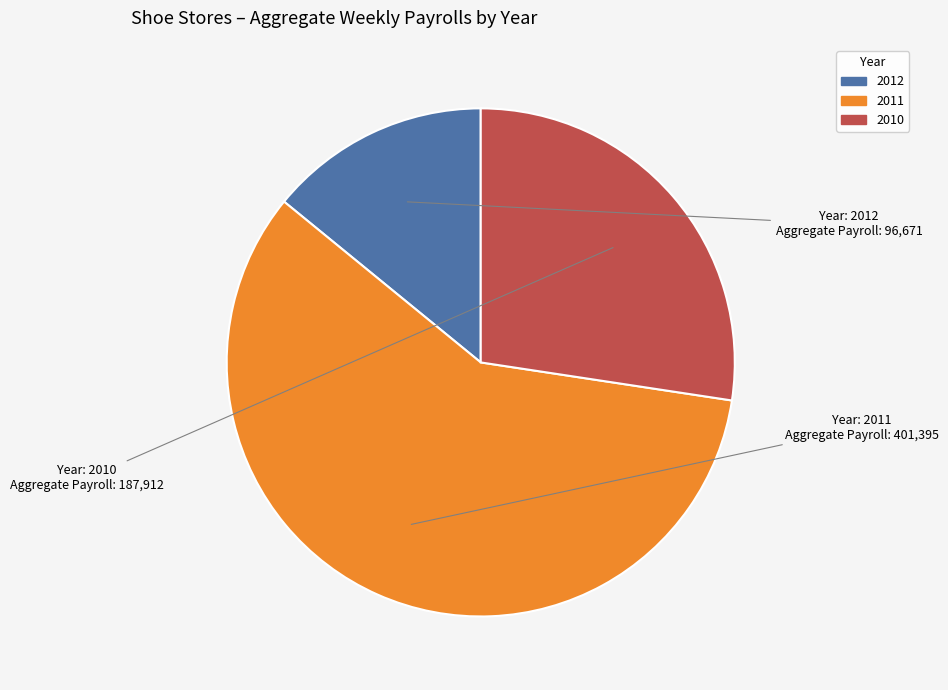

Is it true that 2010 is 39% of the pie?

False